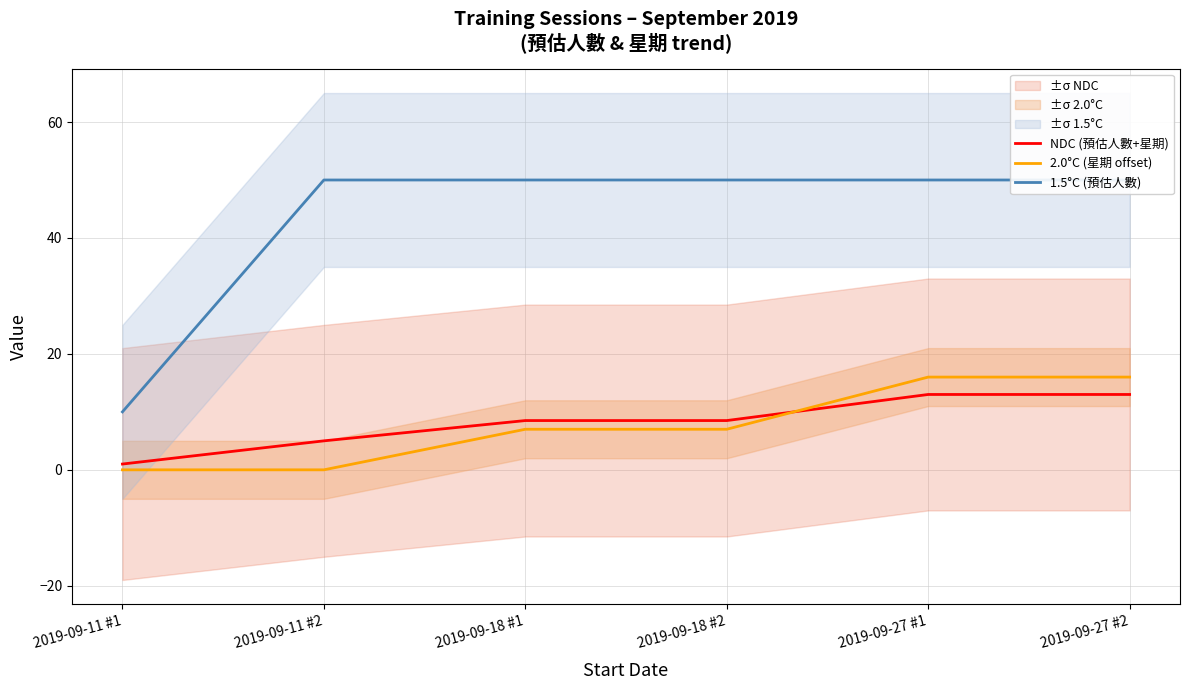

What is the difference between the 2.0°C (星期 offset) values at 2019-09-11 #2 and 2019-09-18 #2?

7.0